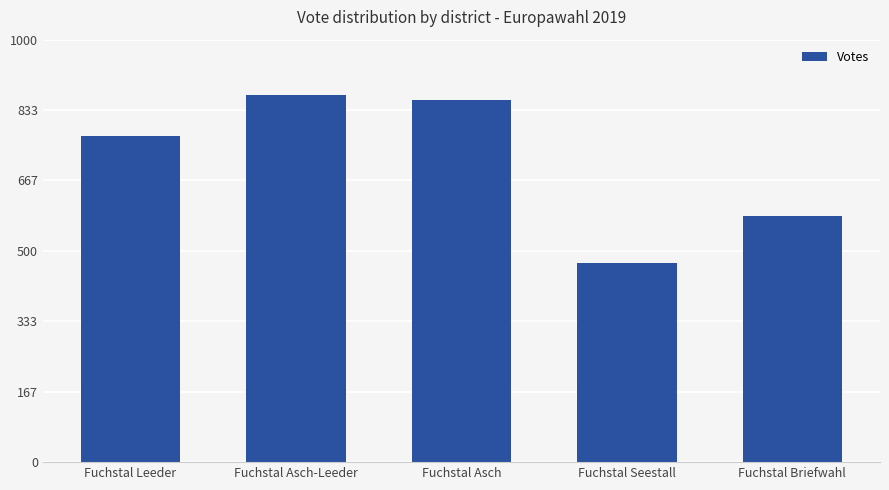

How many values are below 773?

2